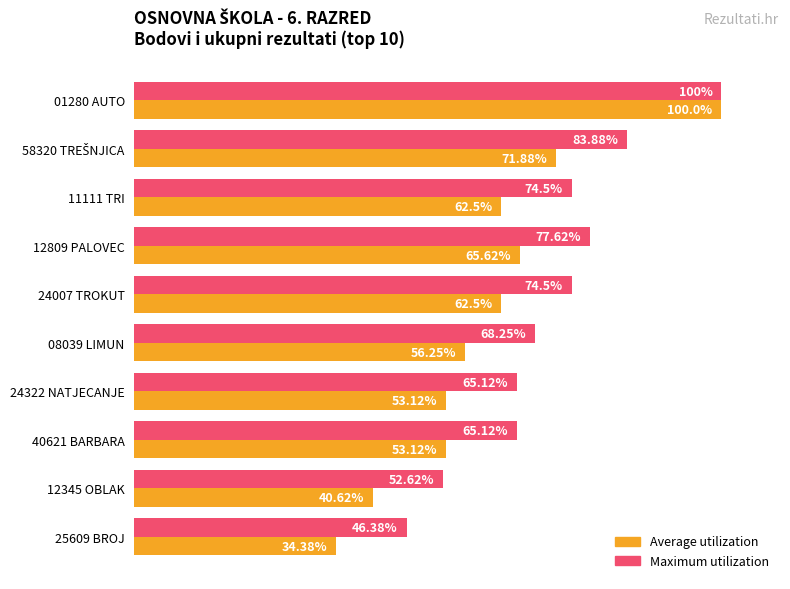

Which series has the largest range (max minus min)?

Average utilization